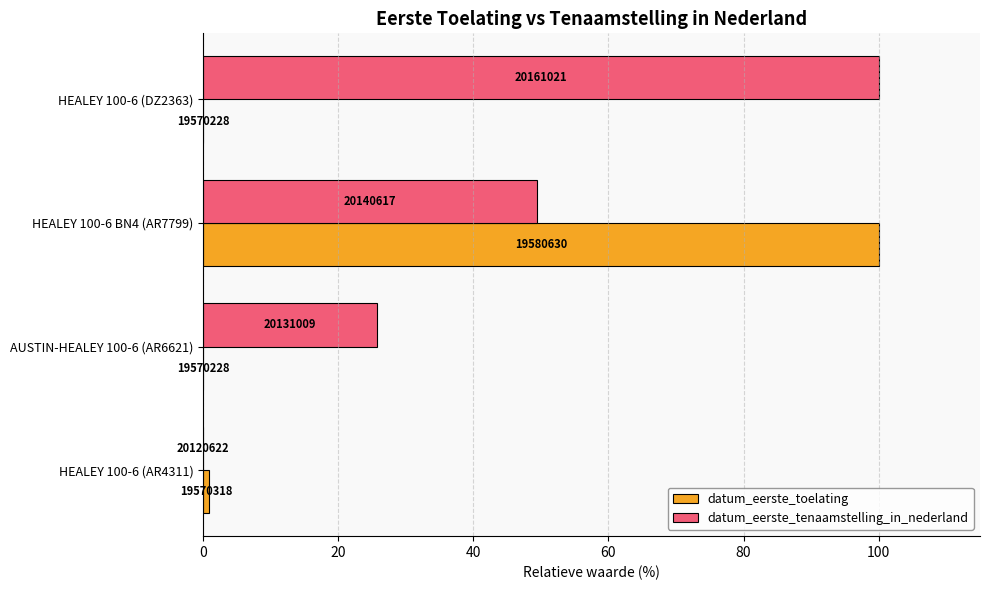

What are all the series names shown in the legend?

datum_eerste_toelating, datum_eerste_tenaamstelling_in_nederland